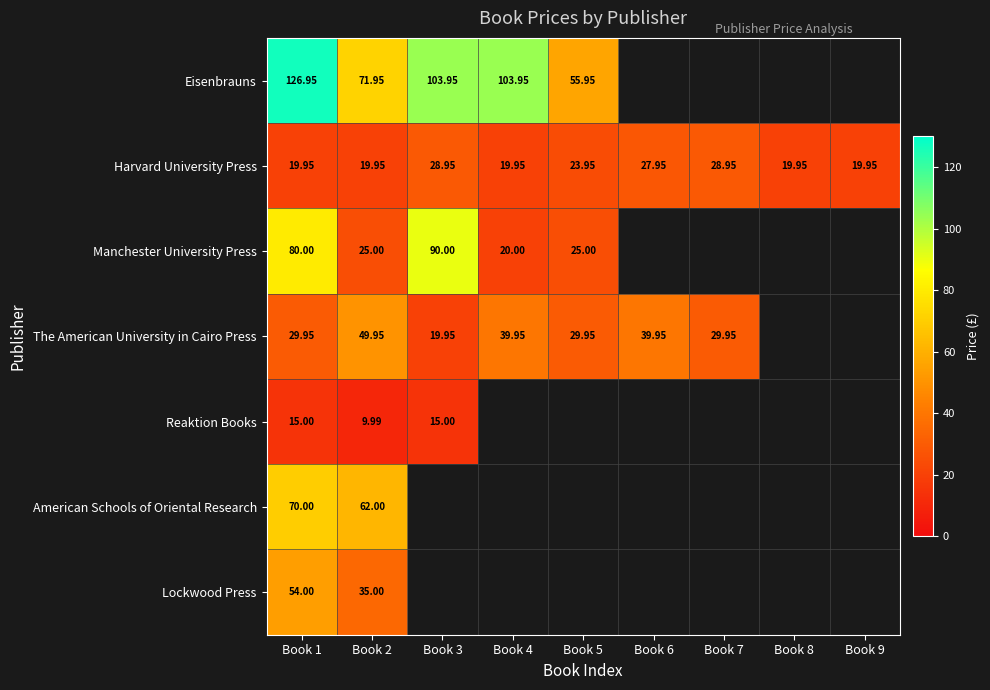

Is the value of Manchester University Press at Book 2 greater than the value of Harvard University Press at Book 5?

Yes